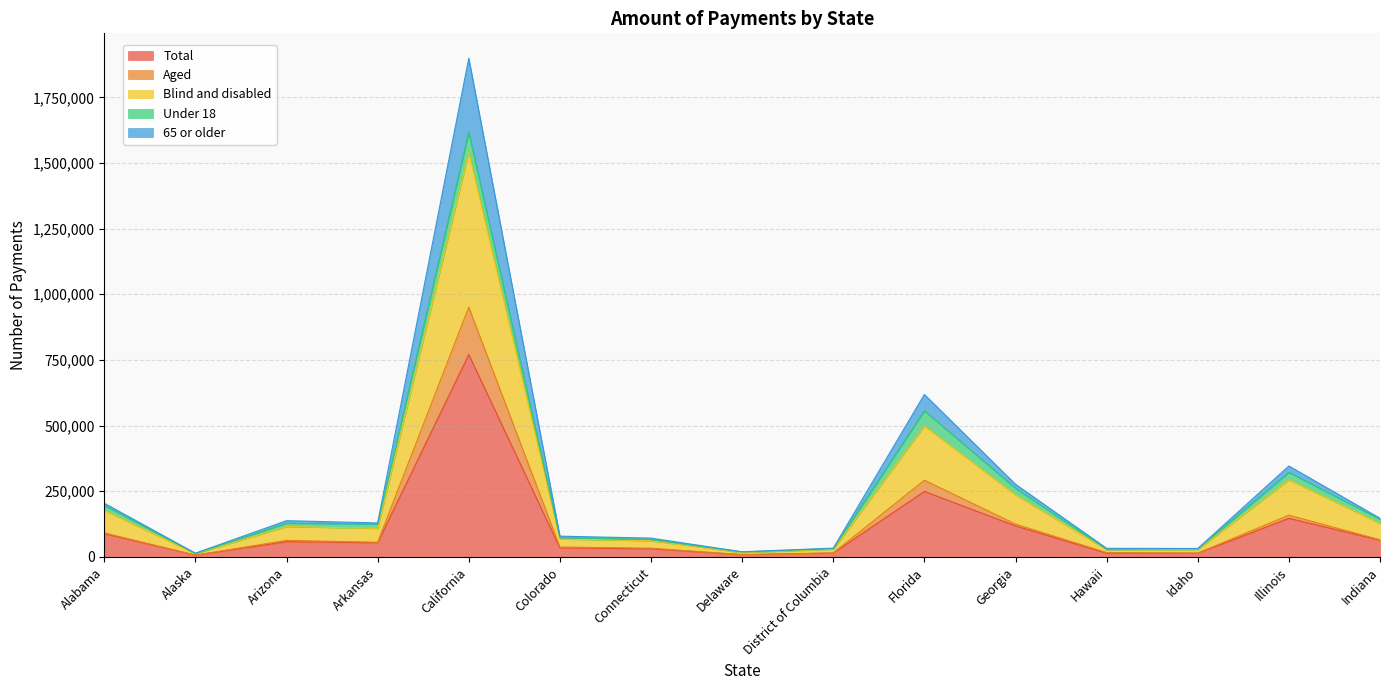

True or false: Total has more than 2 points higher than both neighbors.

True